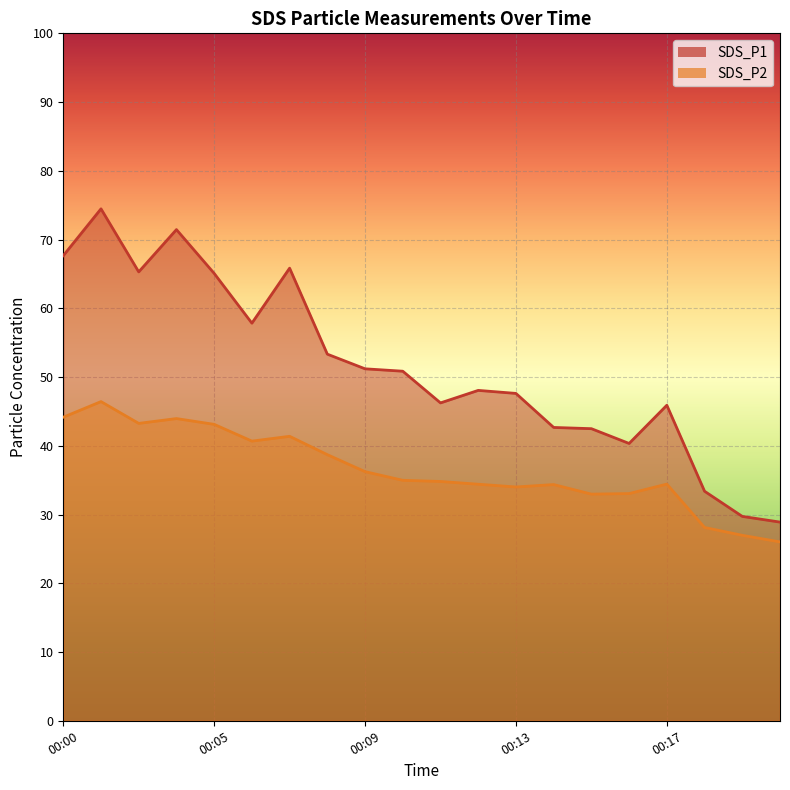

Which label corresponds to the smallest value in the chart?

00:20